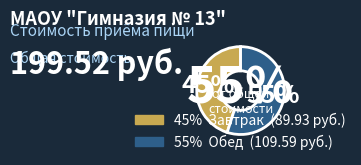

Is the sum of Завтрак and Обед greater than half?

Yes